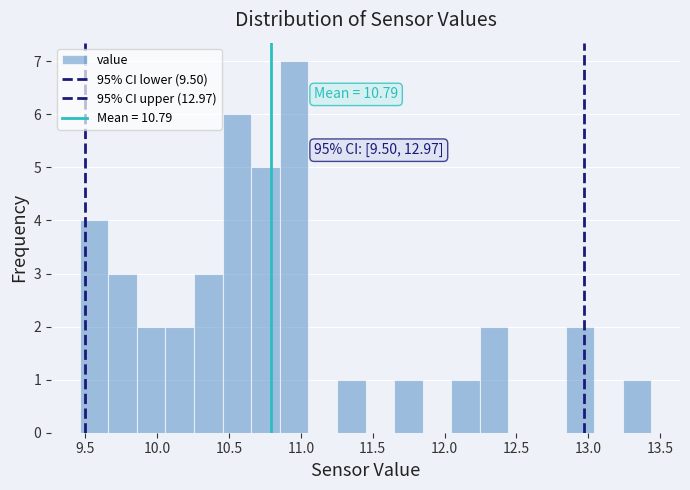

Read against the x-axis, roughly where is the centre of the tallest bar?

10.95